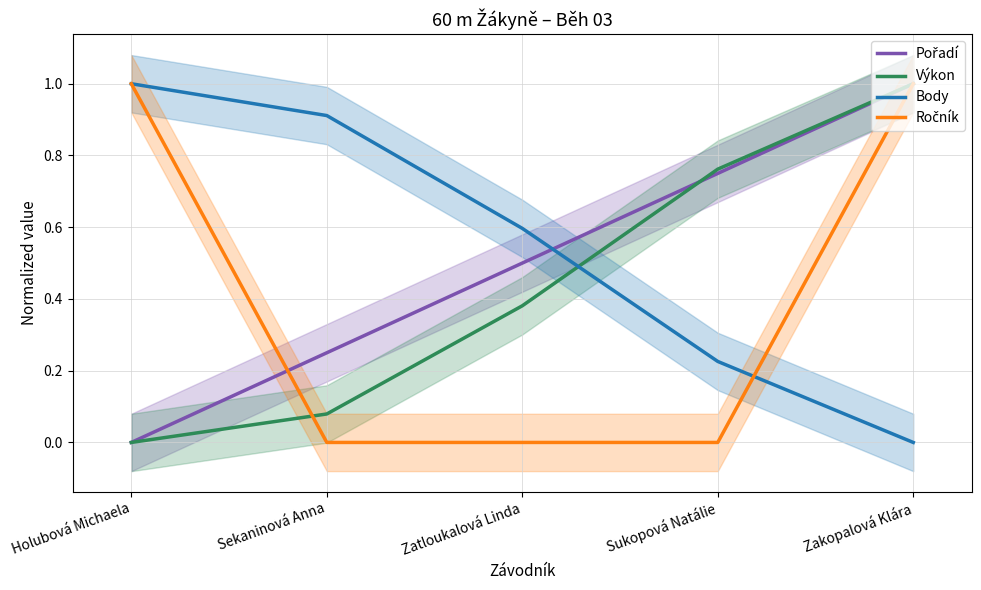

Which series changed the most between Sukopová Natálie and Zakopalová Klára?

Ročník